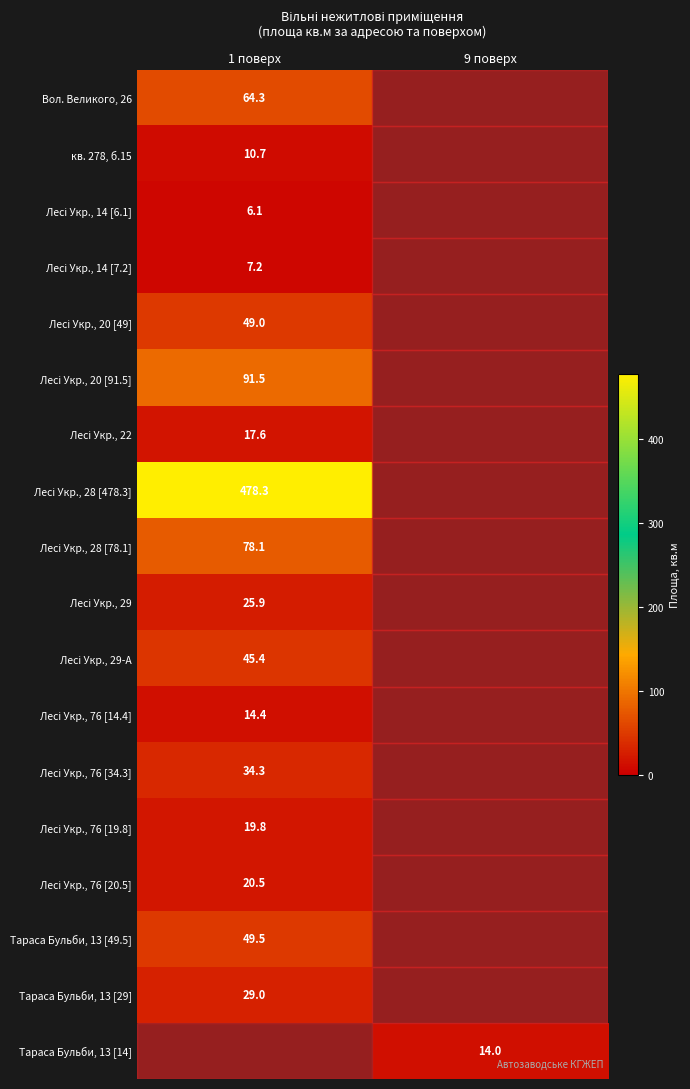

At which label is Лесі Укр., 29 closest to 25?

1 поверх